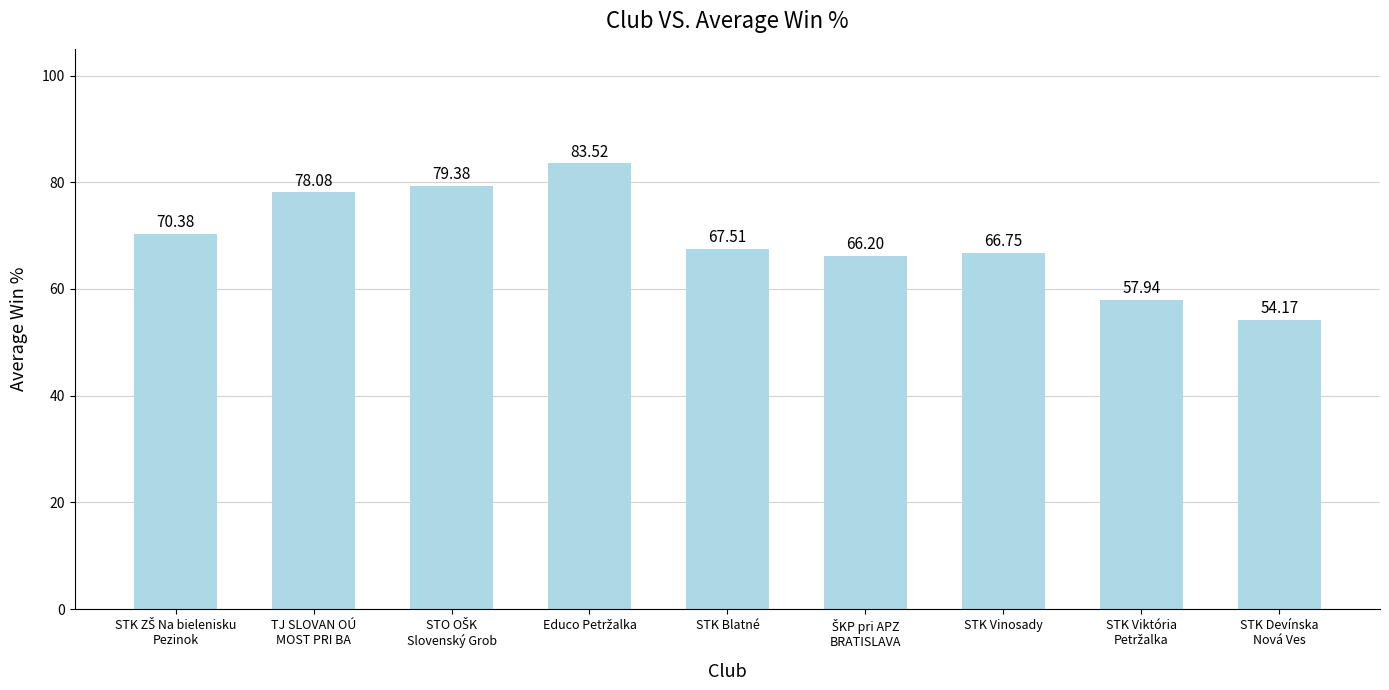

What is the average value?

69.3